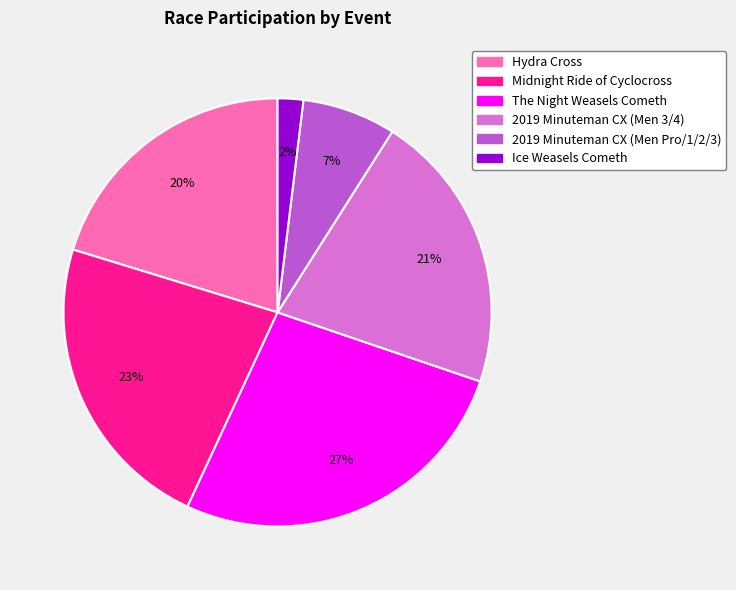

To the nearest percent, what percentage of the pie is The Night Weasels Cometh?

27%